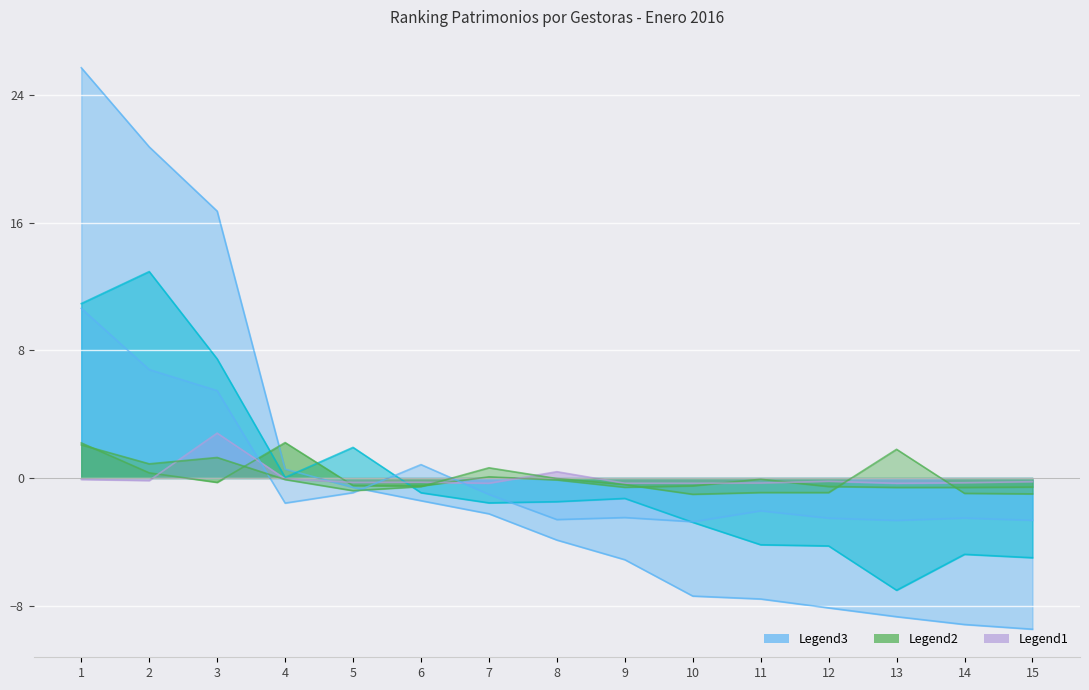

True or false: RENTA FIJA INTL has a value of -0.2 at 2.

True